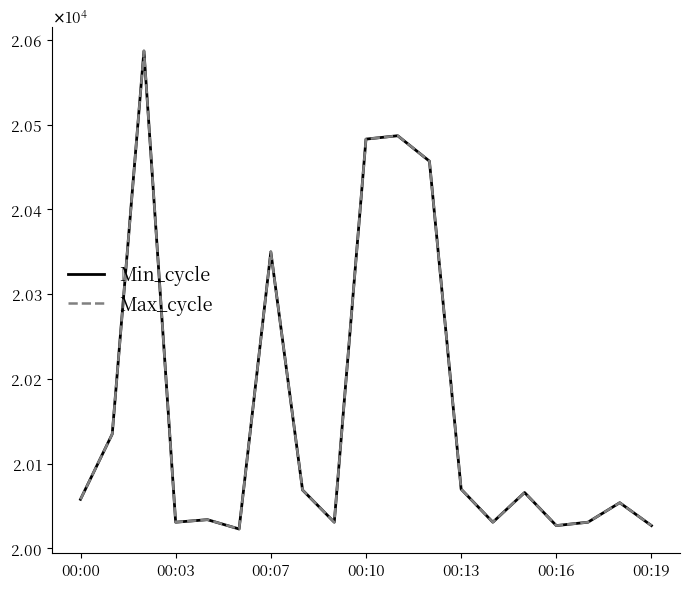

How many data points in Min_cycle are less than 20058?

9